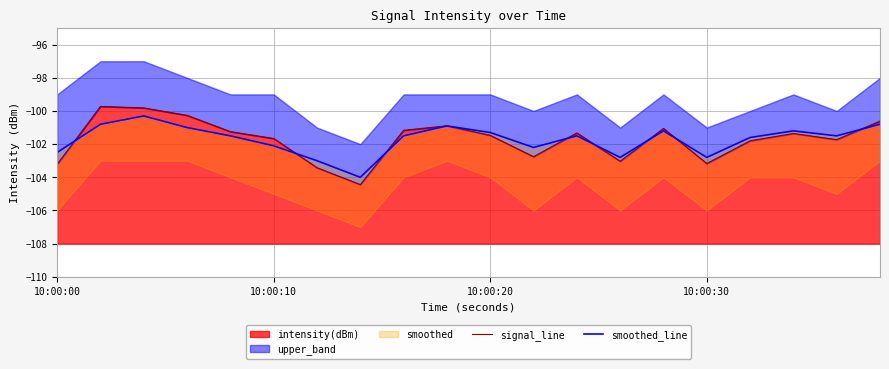

After their last crossing, which series has the higher values: smoothed_line or signal_line?

signal_line